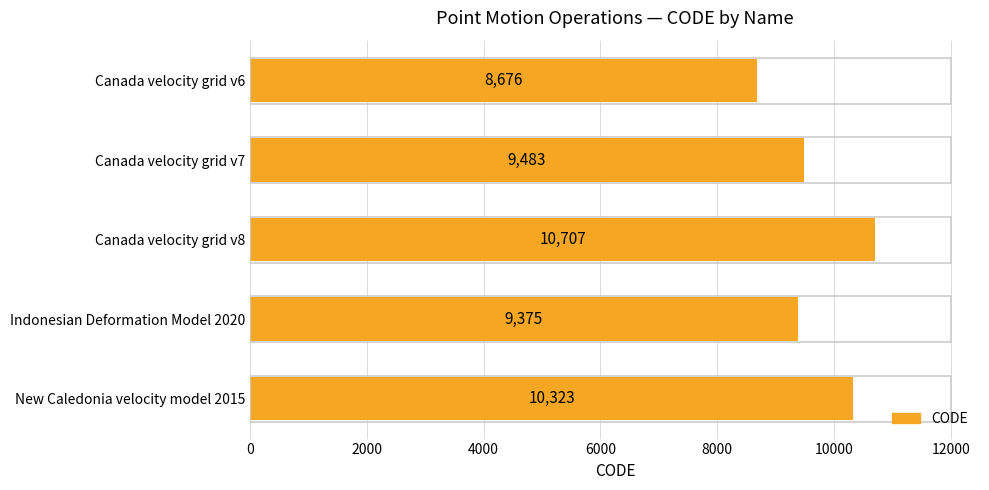

The value at Canada velocity grid v7 is 9483. True or false?

True